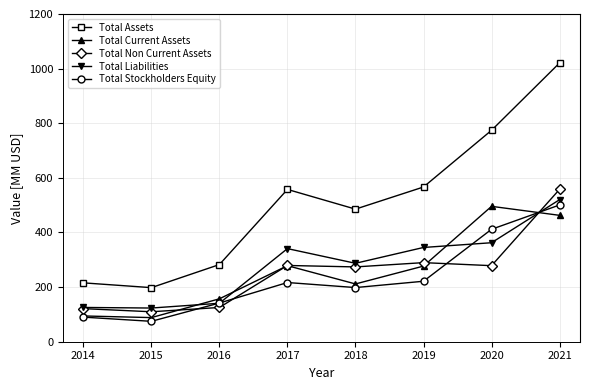

What is the total value across all series at 2021?

3062.6